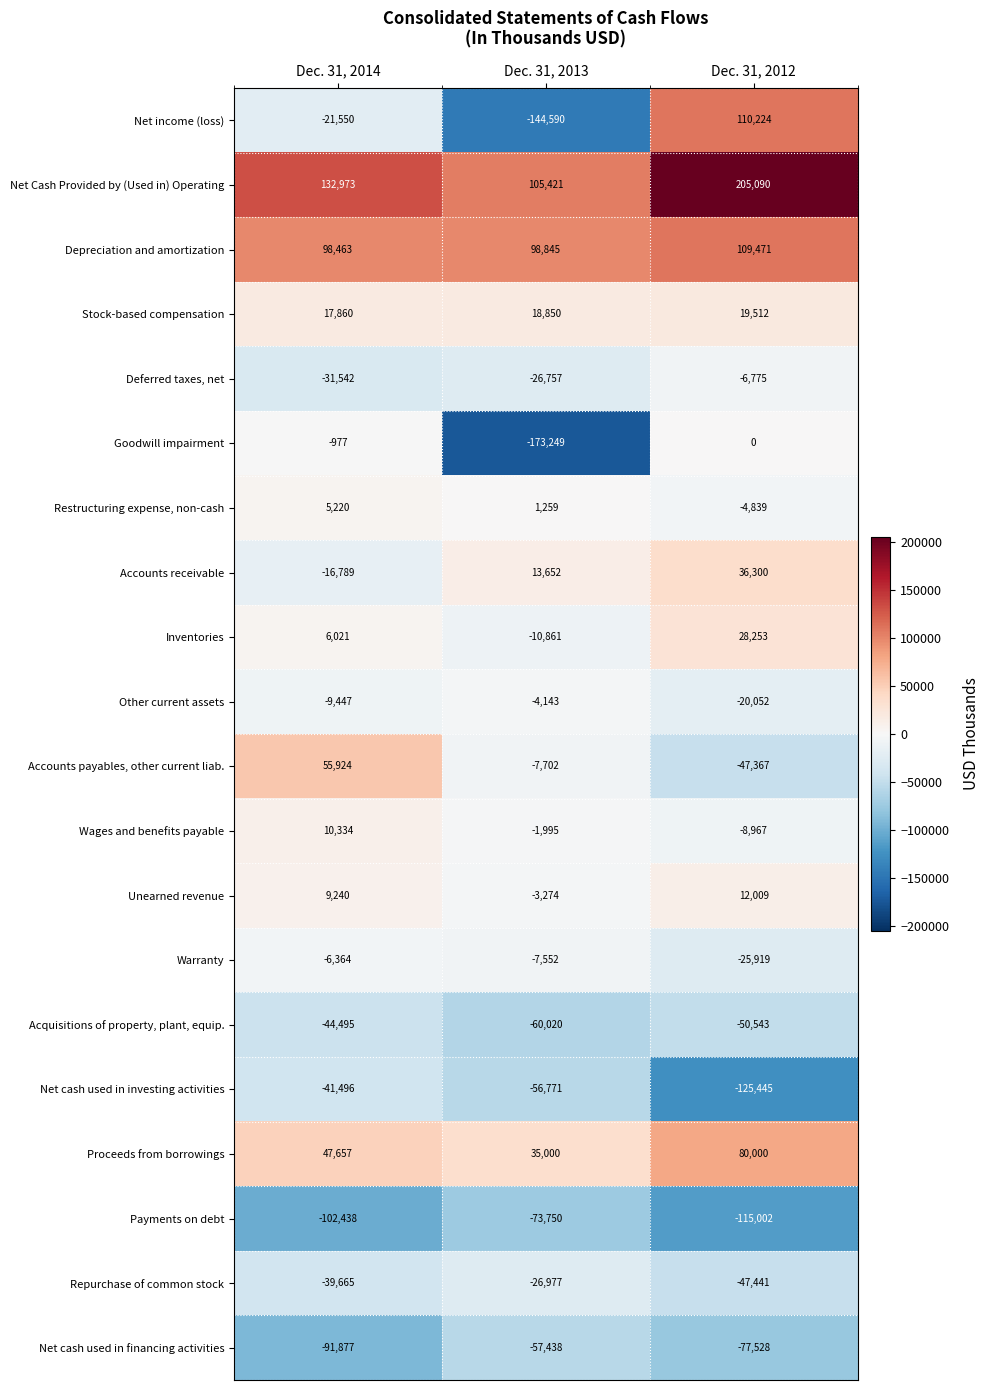

Is it true that Wages and benefits payable equals -14038 at Dec. 31, 2012?

False